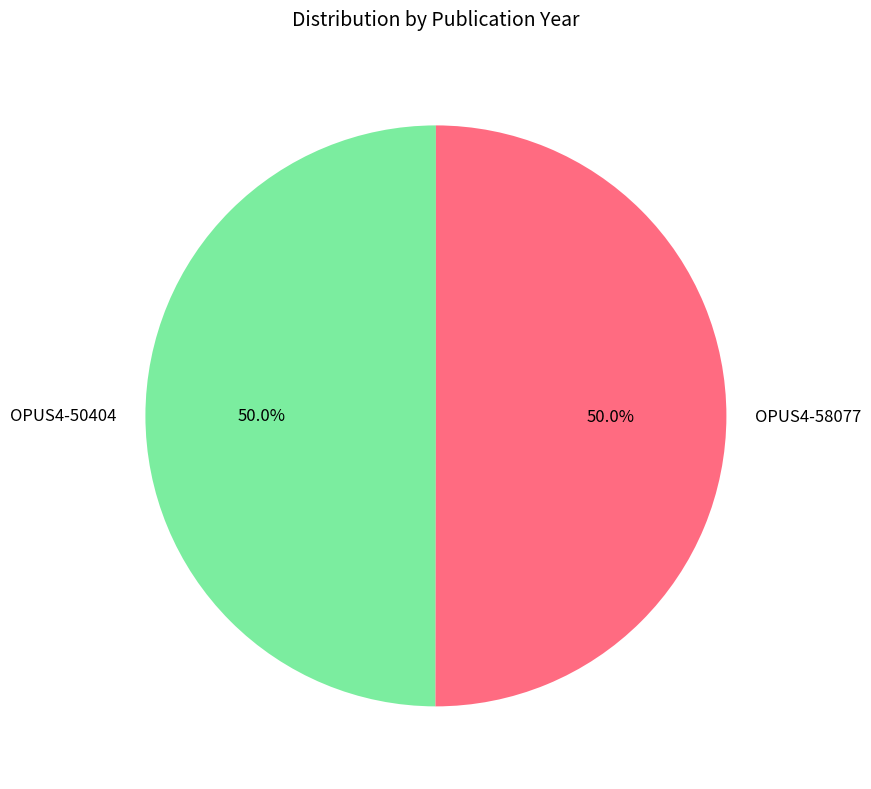

True or false: OPUS4-58077 accounts for 50% of the total.

True